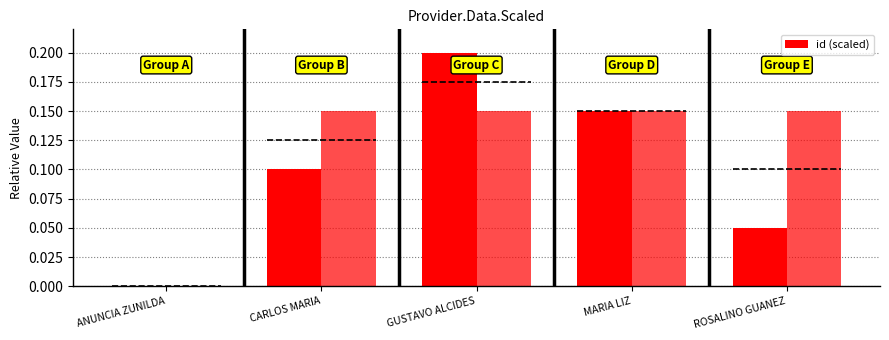

What is the difference between the maximum and minimum values?

0.2